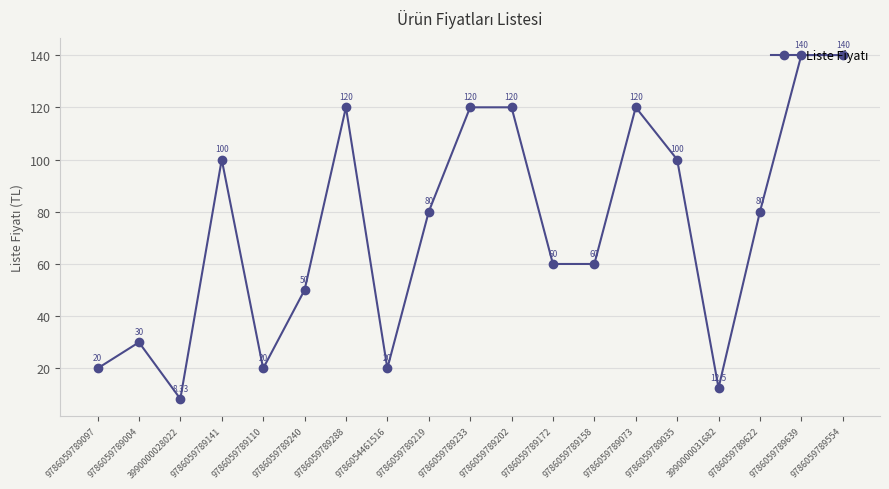

Between 9786059789097 and 9786059789240, which is larger?

9786059789240